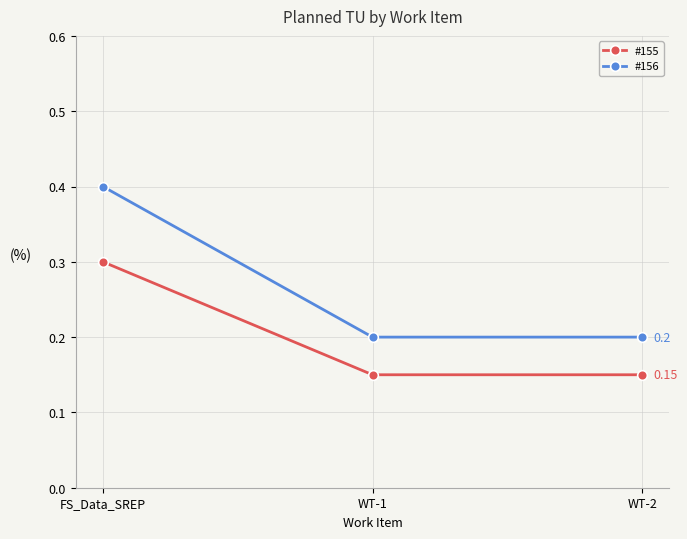

List the series in order of their peak value, lowest first.

#155, #156